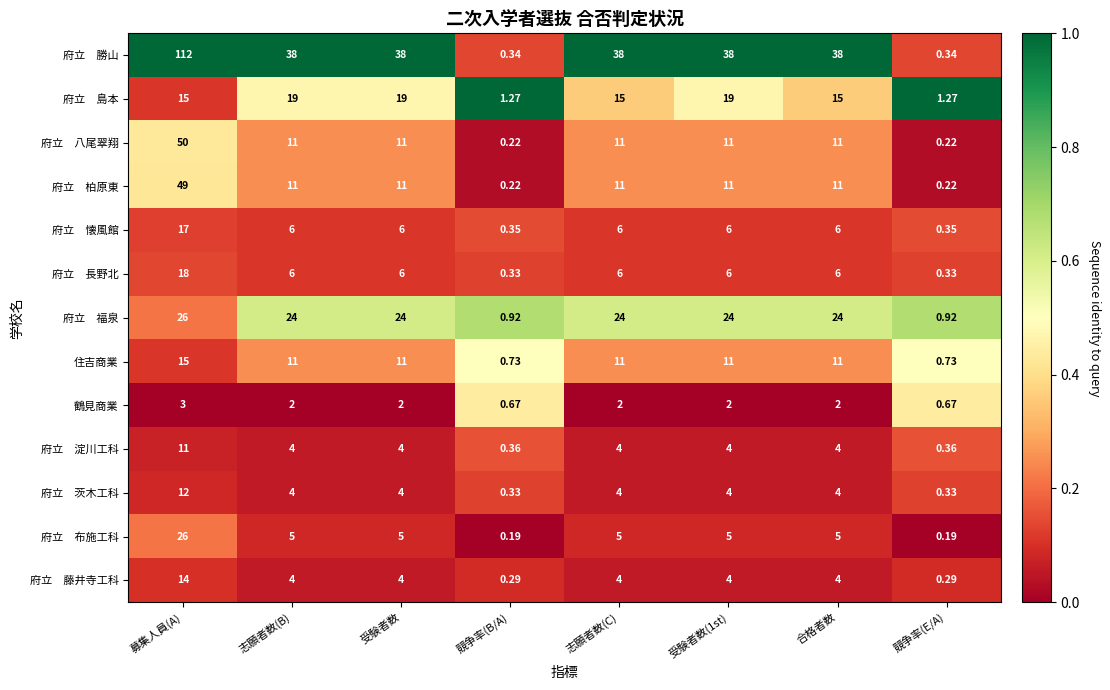

Which label corresponds to the largest value in the chart?

募集人員(A)